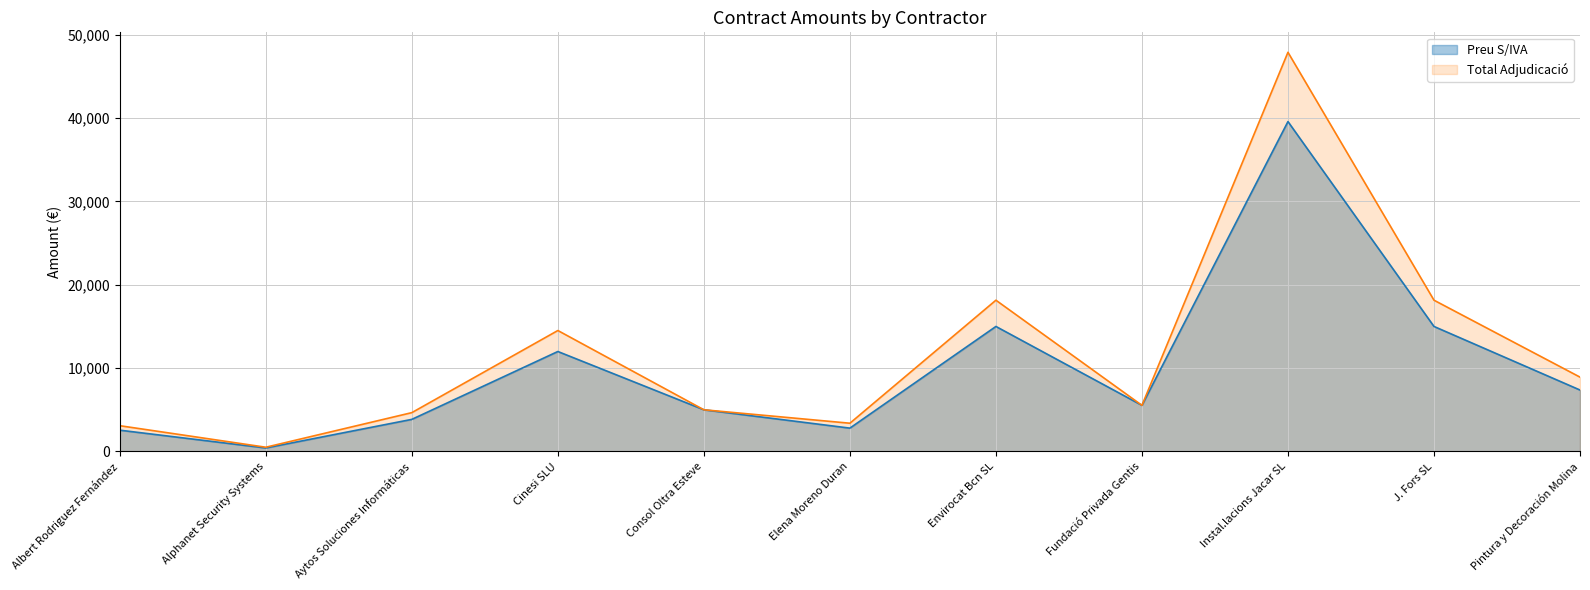

Reading left to right, list all the values displayed in this chart.

Preu S/IVA: 2553.6	420.0	3850.0	11990.0	5000.0	2800.0	14995.0	5532.4	39569.4	14995.0	7370.0
Total Adjudicació: 3089.9	508.2	4658.5	14507.9	5000.0	3388.0	18144.0	5532.4	47879.0	18144.0	8917.7